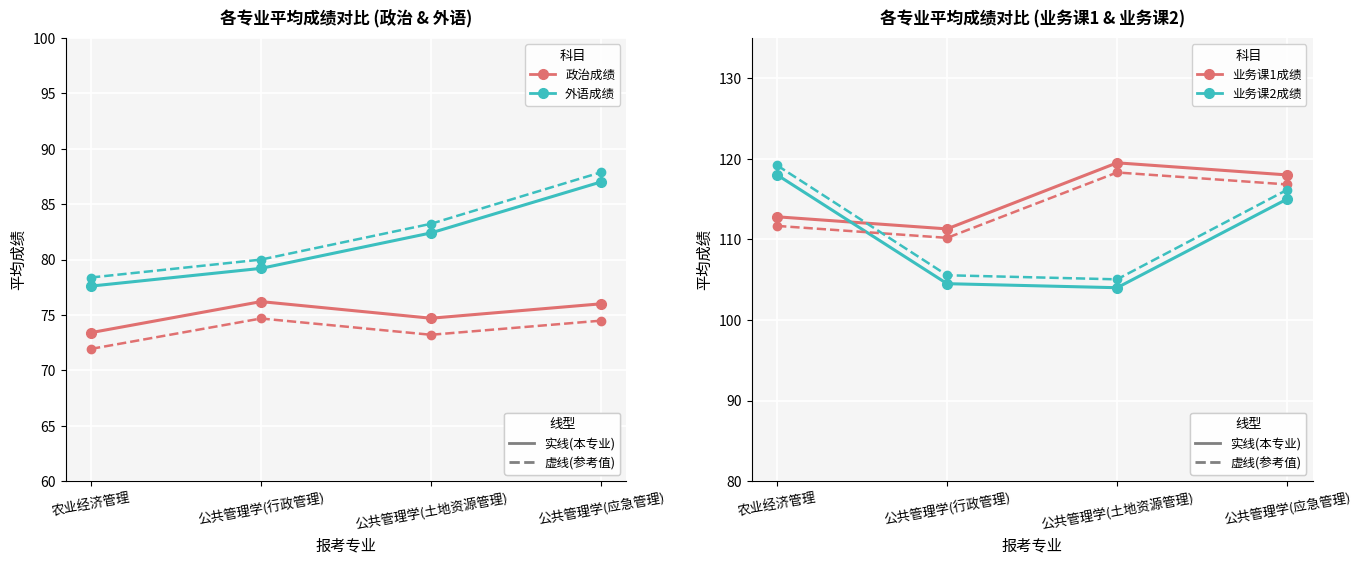

The value of 业务课1成绩 at 农业经济管理 is 112.8. True or false?

True